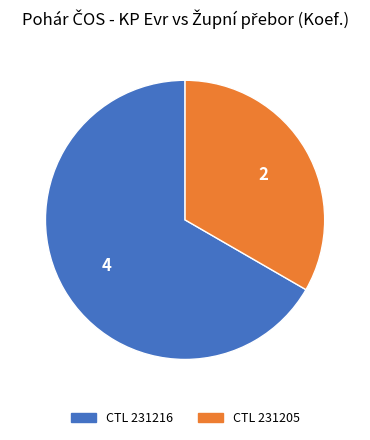

How many slices are in this pie chart?

2